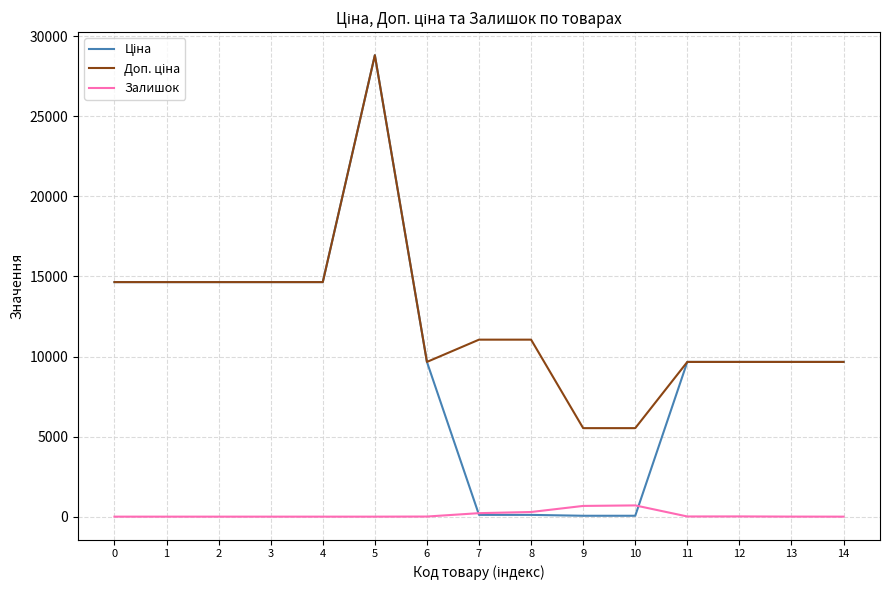

At which category is the sum across all series the highest?

5